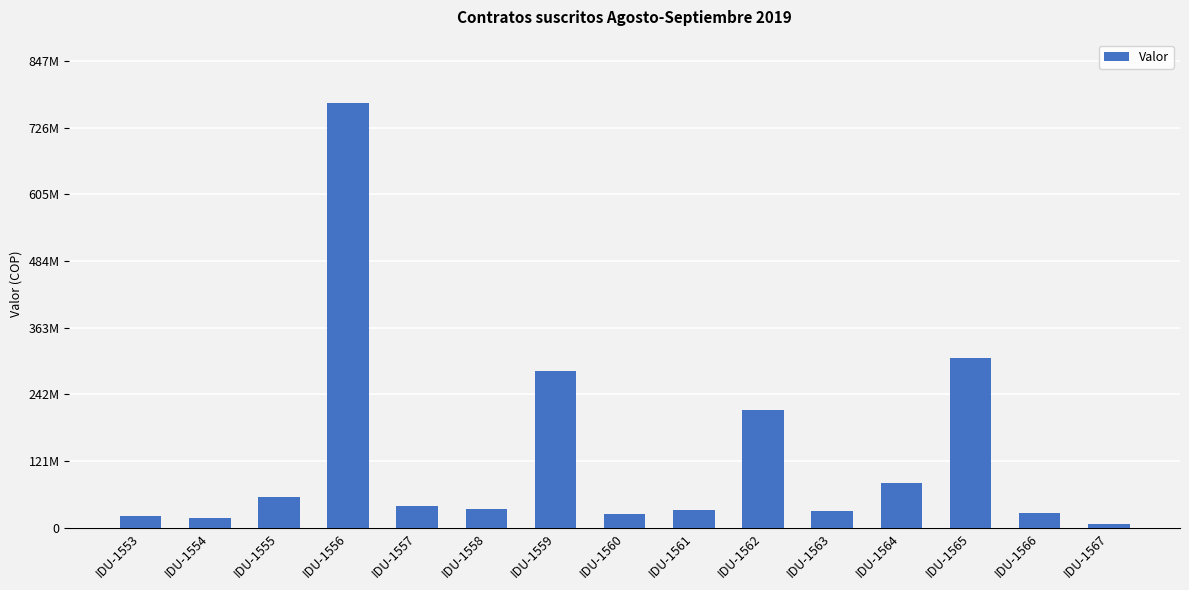

What is the value of the 10th bar from the left?

214107009